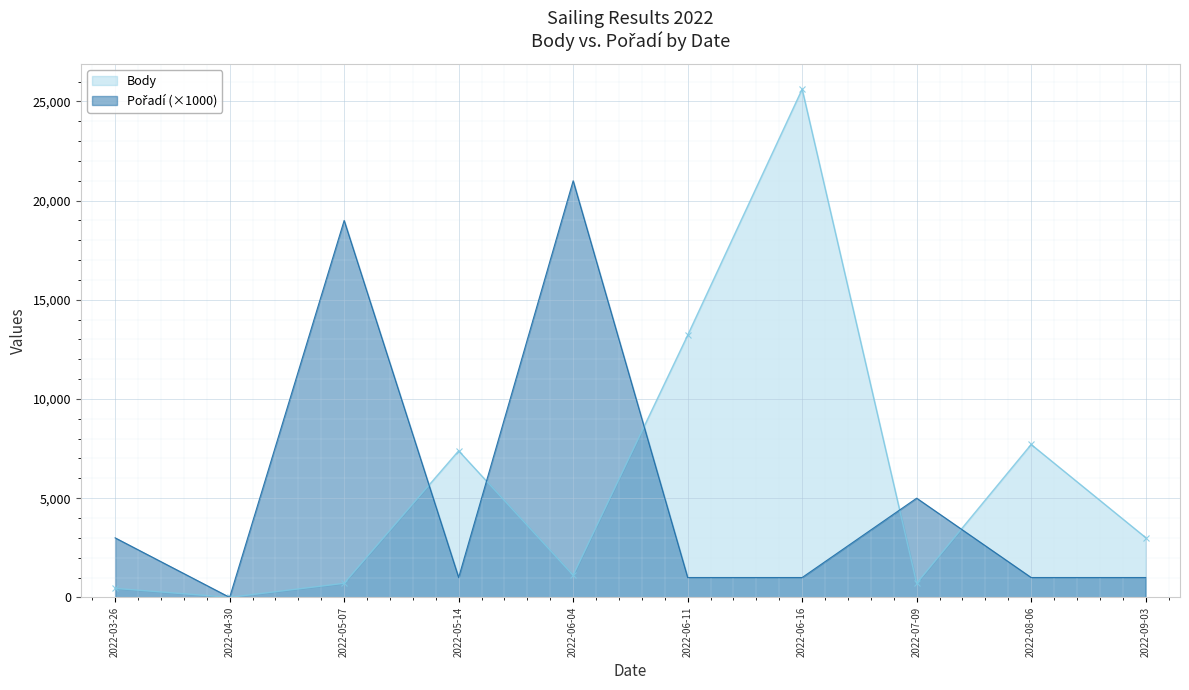

Which series ends up on top after the final intersection of Pořadí and Body?

Body